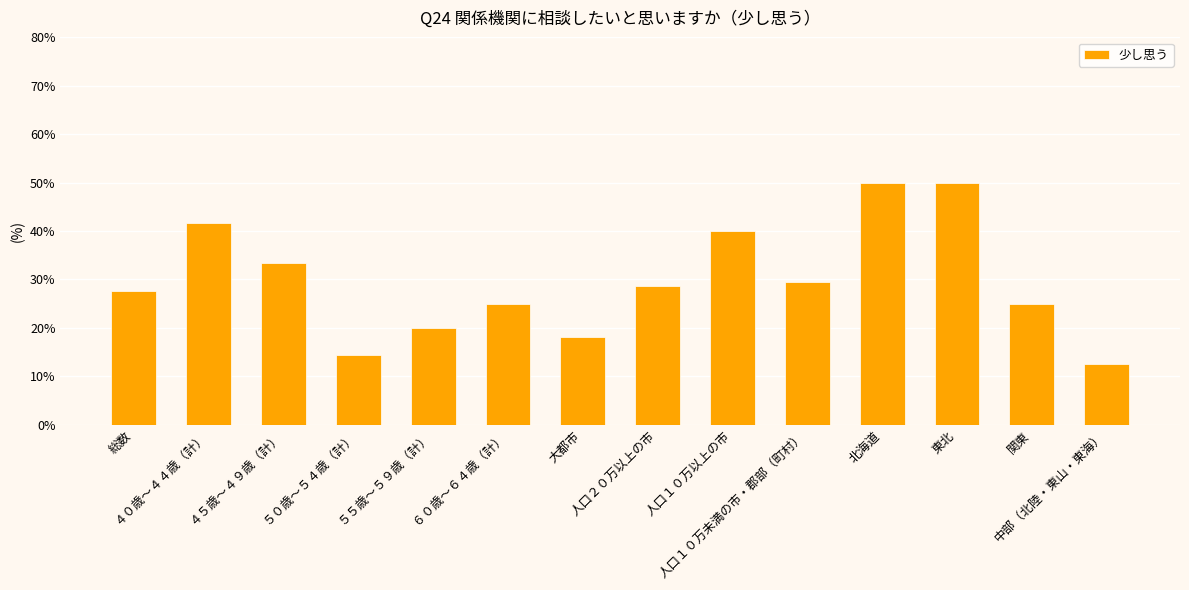

What is the label of the 12th bar from the left?

東北